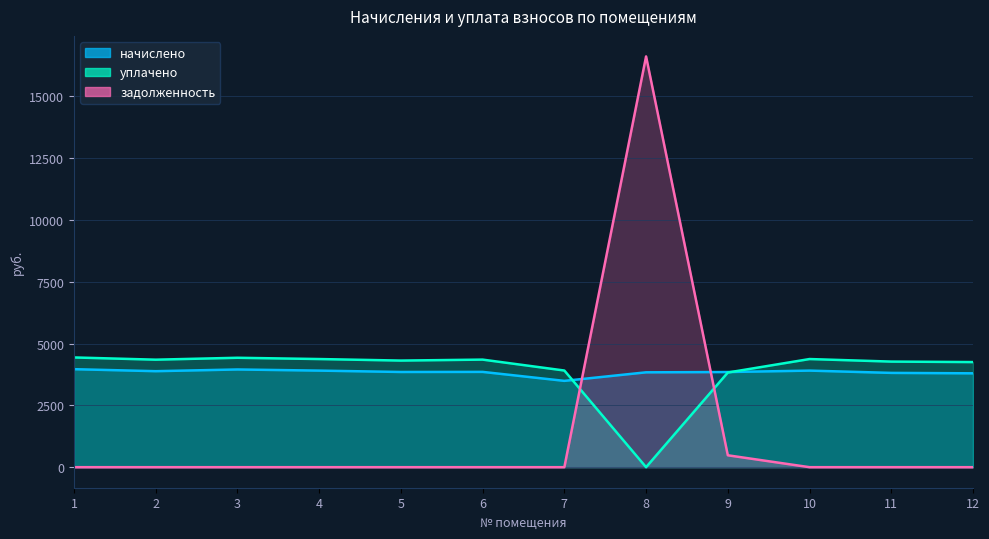

What is the maximum value shown in the chart?

16609.7